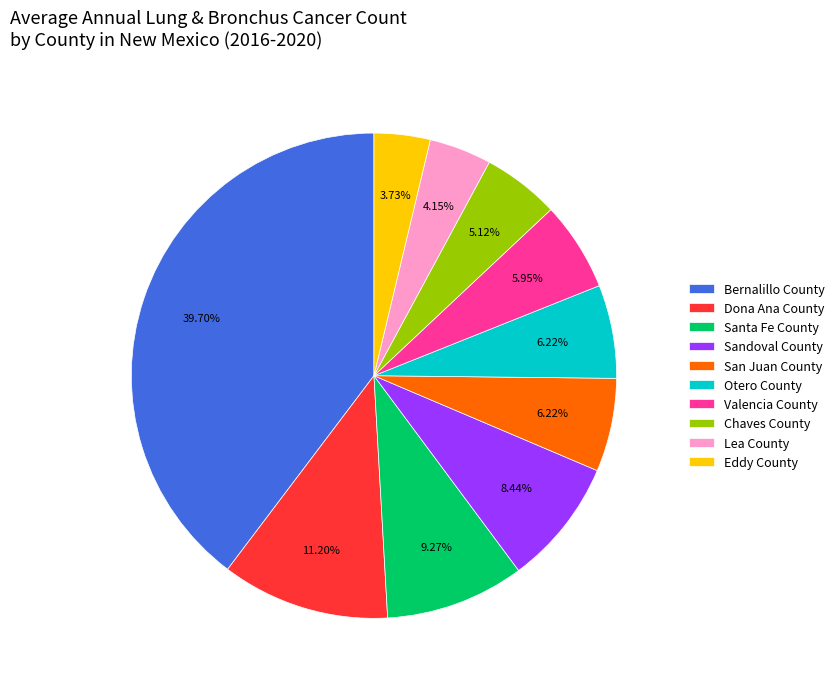

Does Sandoval County account for over 50% of the chart?

No